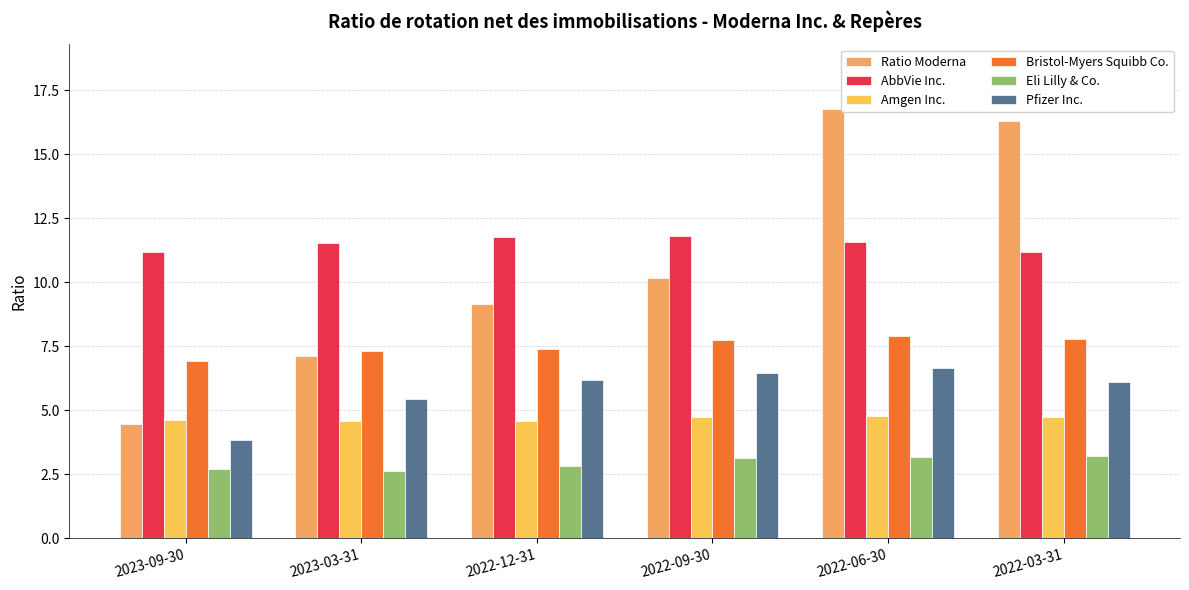

What is the value of the Ratio Moderna bar at the 6th from the left?

16.3